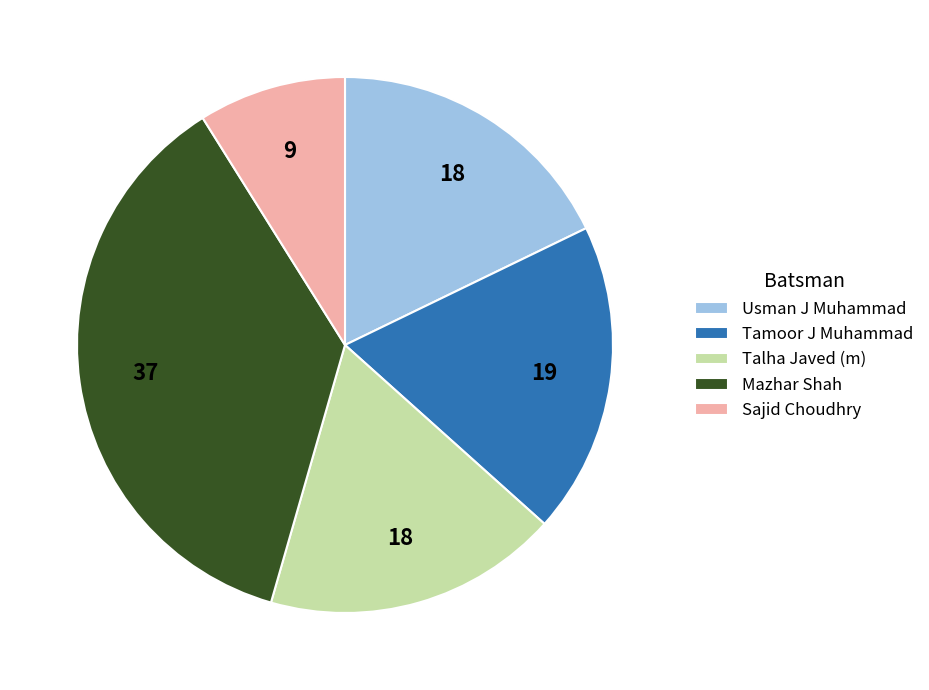

The Usman J Muhammad slice represents 18% of the pie. True or false?

True